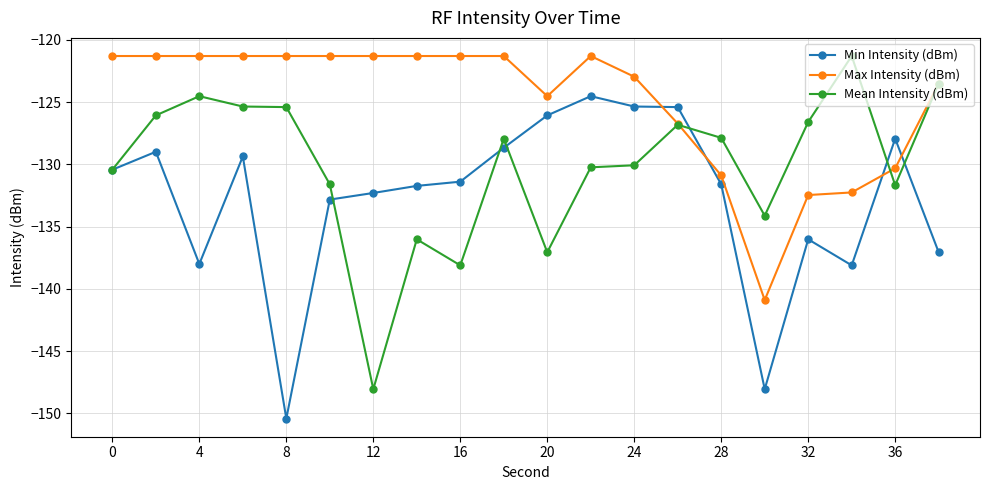

After their last crossing, which series has the higher values: Min Intensity (dBm) or Max Intensity (dBm)?

Max Intensity (dBm)